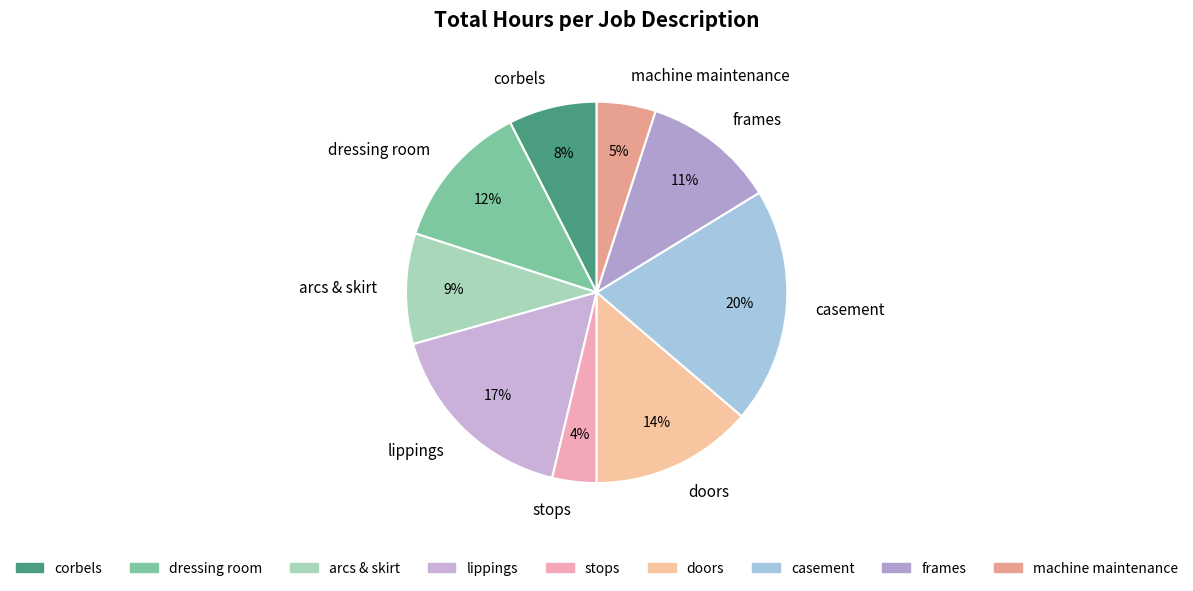

Approximately how many times larger is the value at stops compared to arcs & skirt?

0.4